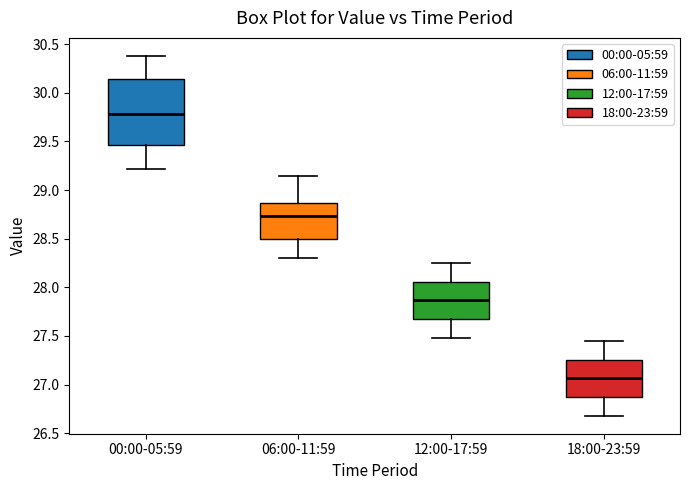

Reading left to right, read every box against the y-axis: the position of its median line, the range the box covers, and the ends of its whiskers. The values are not printed on the chart, so give them approximately, as read against the axis.

00:00-05:59: median 29.80, box 29.45 to 30.15, whiskers 29.20 to 30.40
06:00-11:59: median 28.75, box 28.50 to 28.85, whiskers 28.30 to 29.15
12:00-17:59: median 27.85, box 27.65 to 28.05, whiskers 27.50 to 28.25
18:00-23:59: median 27.05, box 26.85 to 27.25, whiskers 26.70 to 27.45